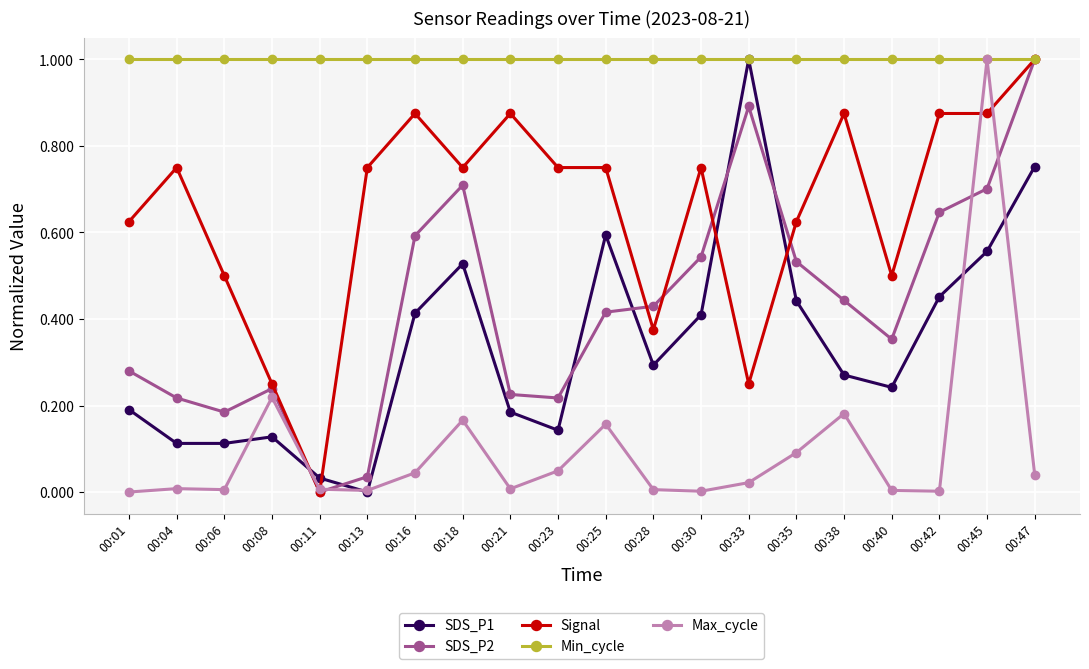

At which category does Signal reach its first local peak?

00:04